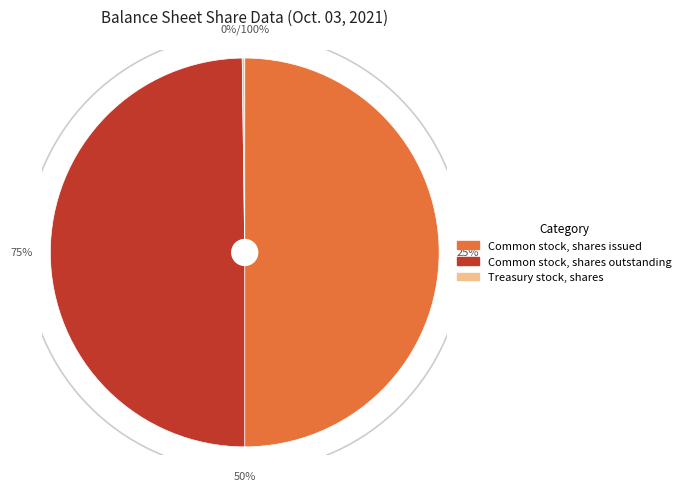

How many segments does this pie chart have?

3